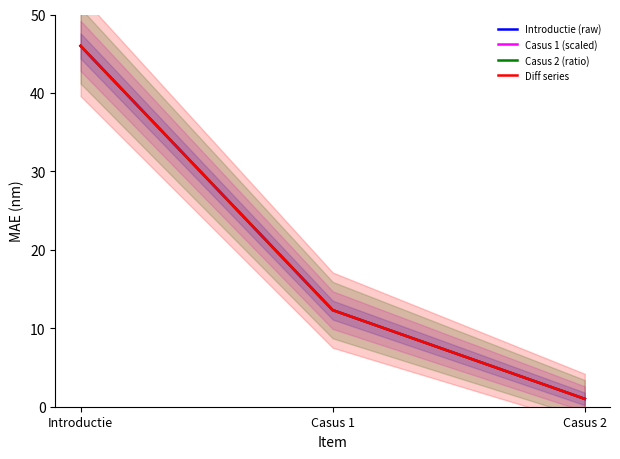

Is it true that Casus 2 (ratio) equals 12.3 at Casus 1?

True